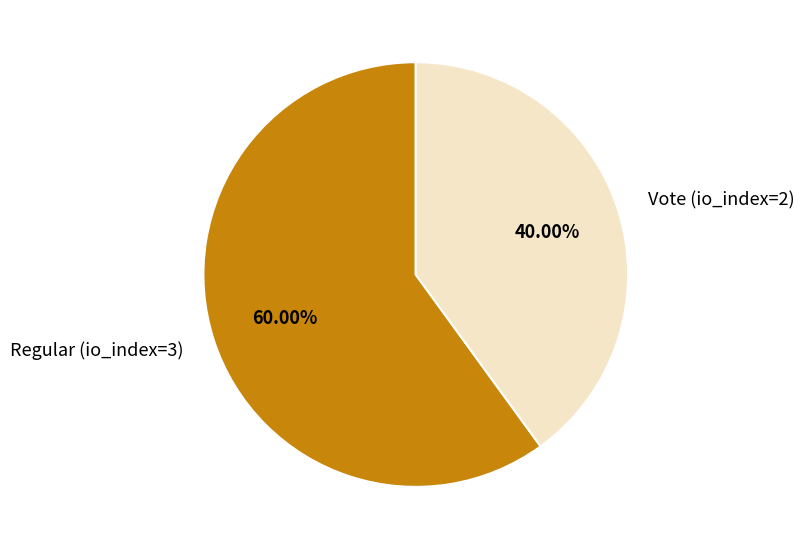

To the nearest percent, what percentage of the pie is Regular (io_index=3)?

60%